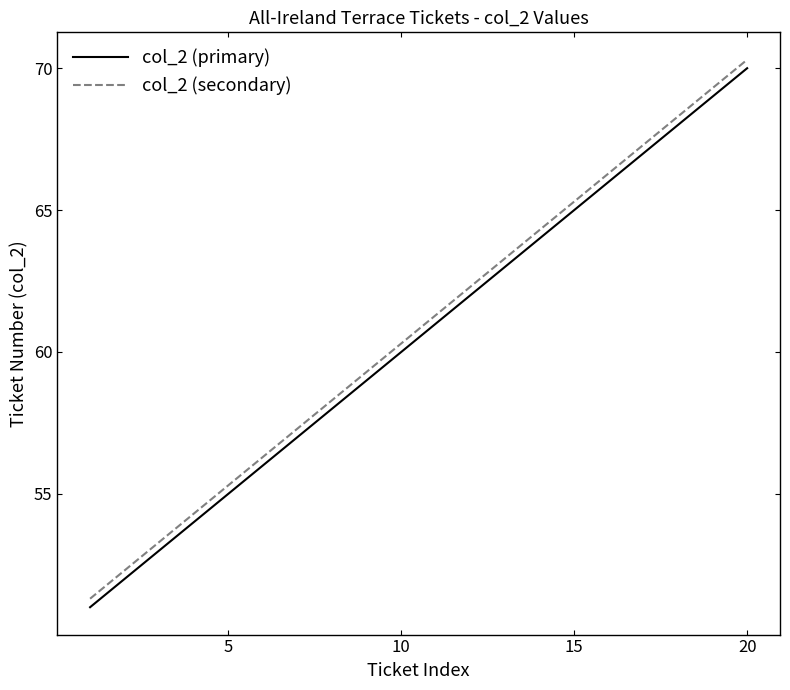

Rank the series by their average value, from lowest to highest.

col_2 (primary), col_2 (secondary)